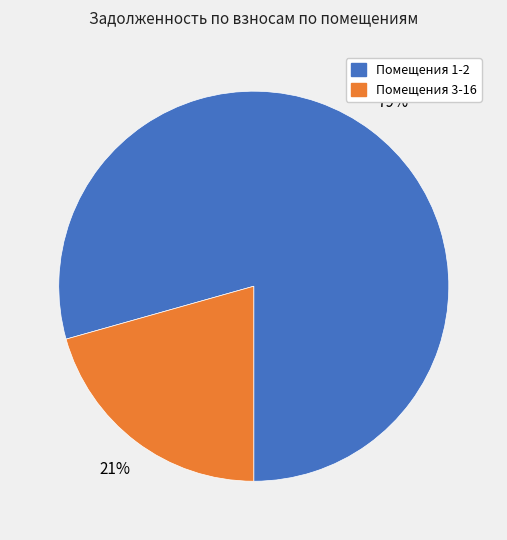

Does any single category account for the majority?

Yes